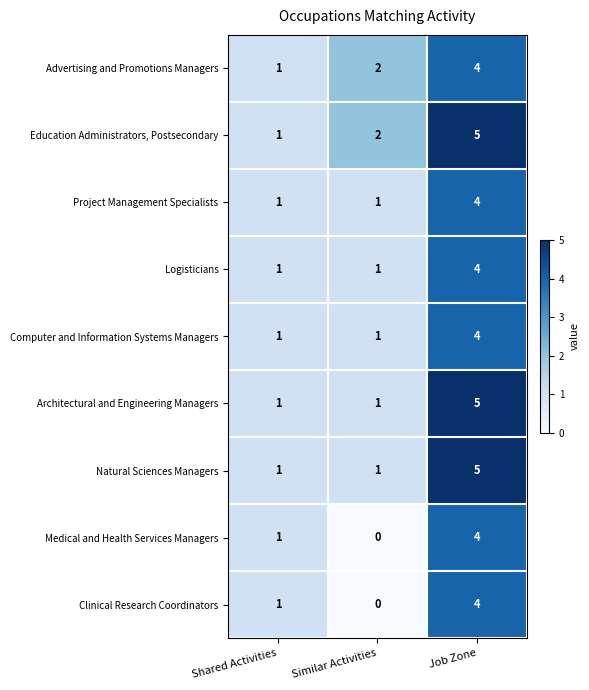

Count the Project Management Specialists values in the range 1 to 4.

3